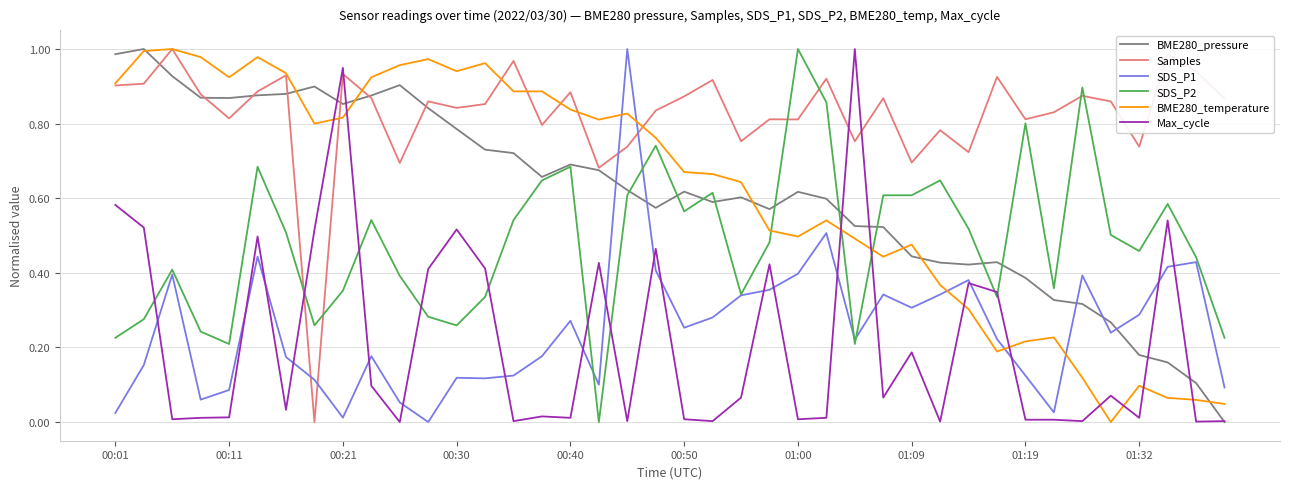

How many SDS_P2 values are between 0 and 1?

40